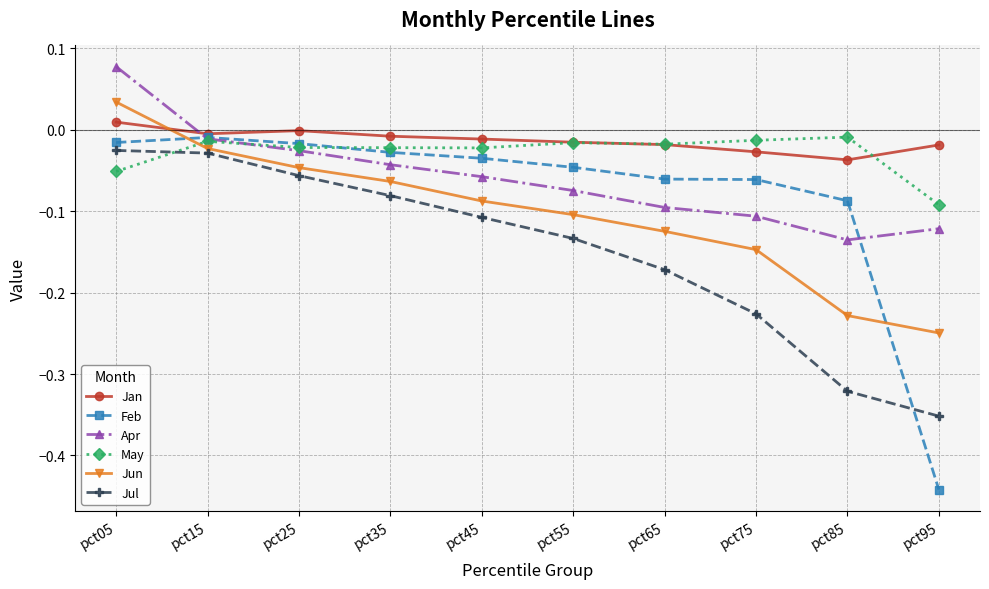

Which series ends up on top after the final intersection of Jun and Feb?

Jun